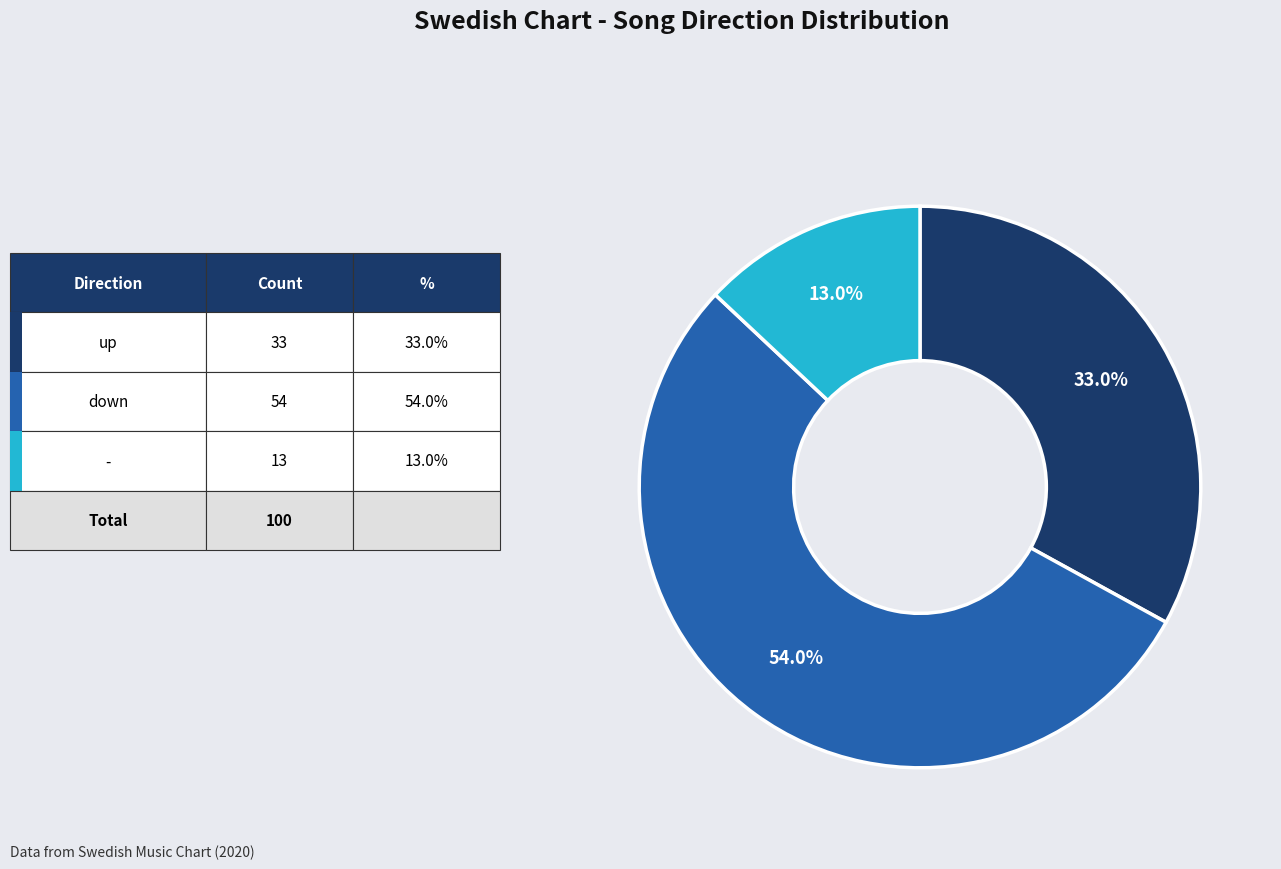

Does any single category account for the majority?

Yes